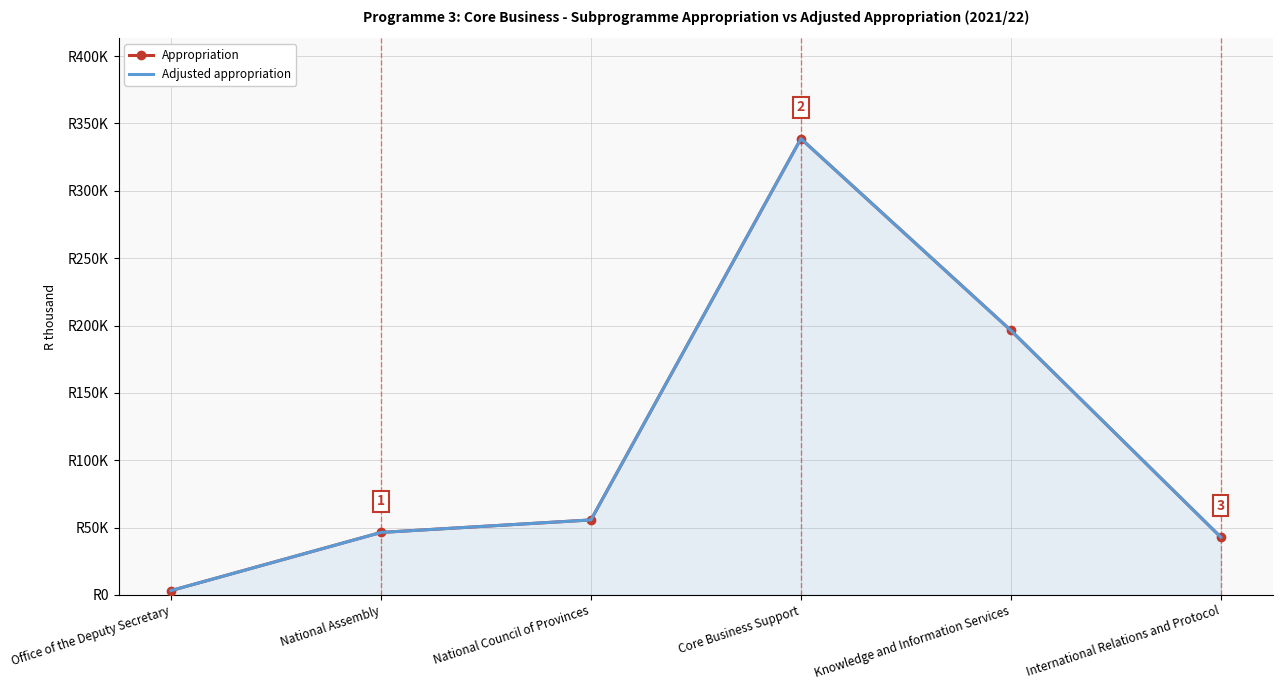

Reading right to left, extract all data points from this chart.

Appropriation: International Relations and Protocol=42851	Knowledge and Information Services=196340	Core Business Support=338728	National Council of Provinces=55670	National Assembly=46385	Office of the Deputy Secretary=3218
Adjusted appropriation: International Relations and Protocol=42851	Knowledge and Information Services=196340	Core Business Support=338728	National Council of Provinces=55670	National Assembly=46385	Office of the Deputy Secretary=3218